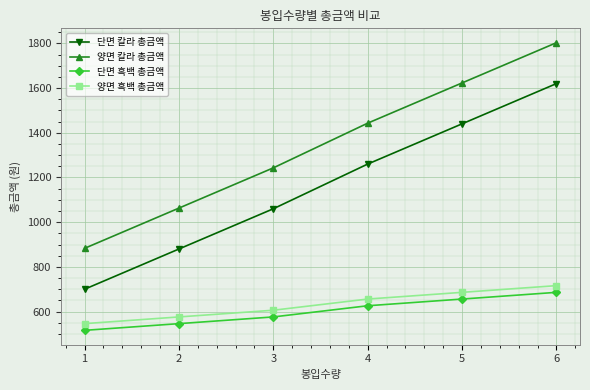

How many categories are shown in the chart?

6